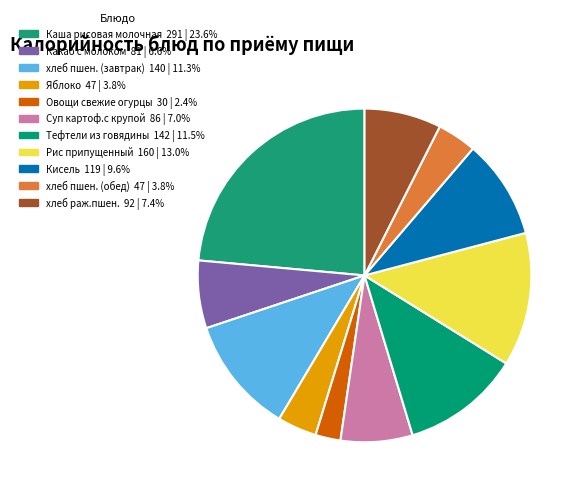

Rank the categories by value from highest to lowest.

Каша рисовая молочная, Рис припущенный, Тефтели из говядины, хлеб пшен. (завтрак), Кисель, хлеб раж.пшен., Суп картоф.с крупой, Какао с молоком, Яблоко, хлеб пшен. (обед), Овощи свежие огурцы